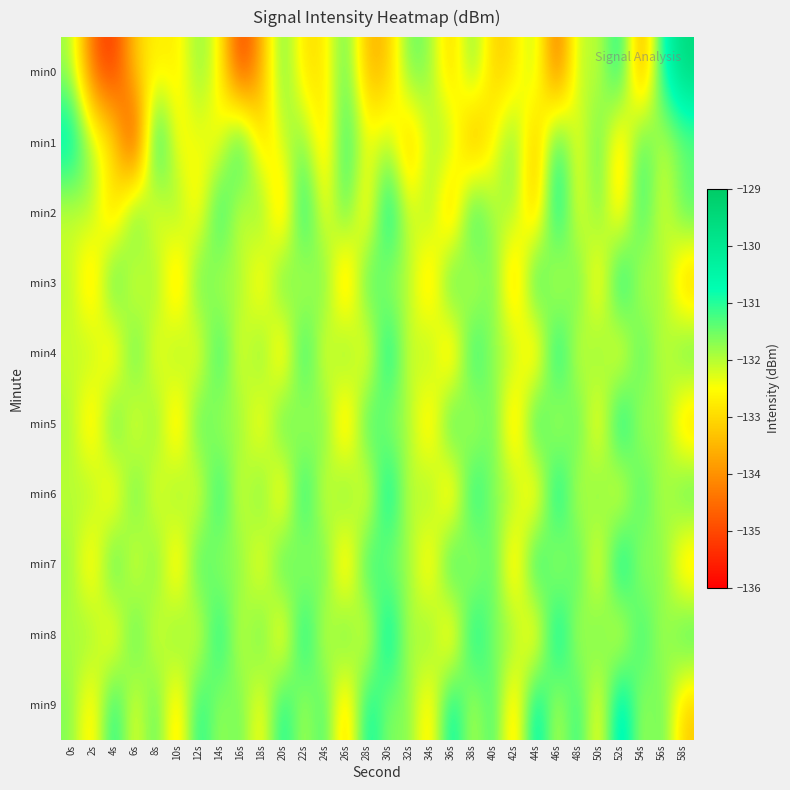

What is the difference between the highest and lowest values at 10s?

2.6